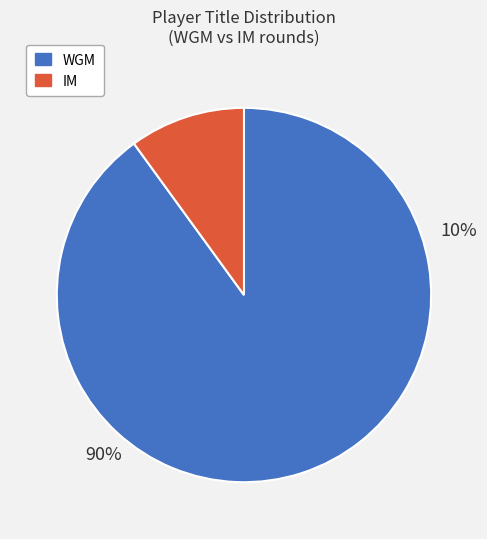

What percentage is the IM slice, to the nearest percent?

10%